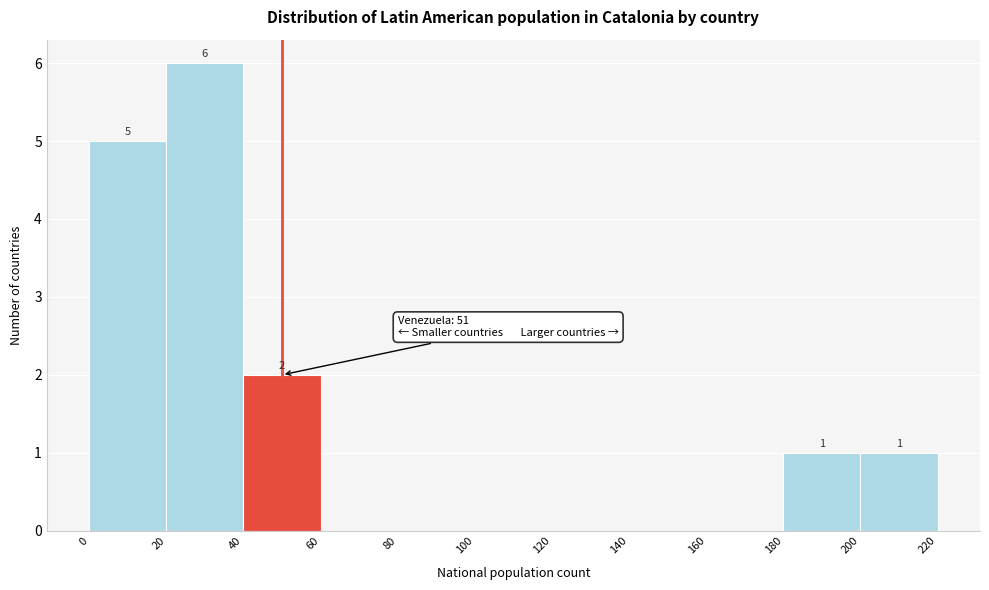

Which range on the x-axis has the tallest bar?

20 to 40